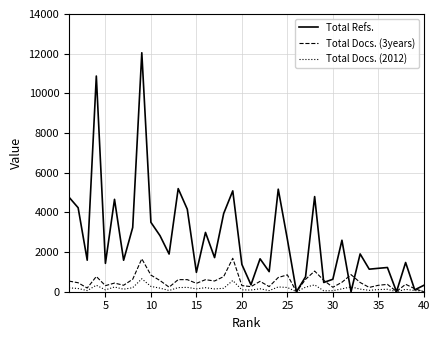

Which series has the largest total across all categories?

Total Refs.